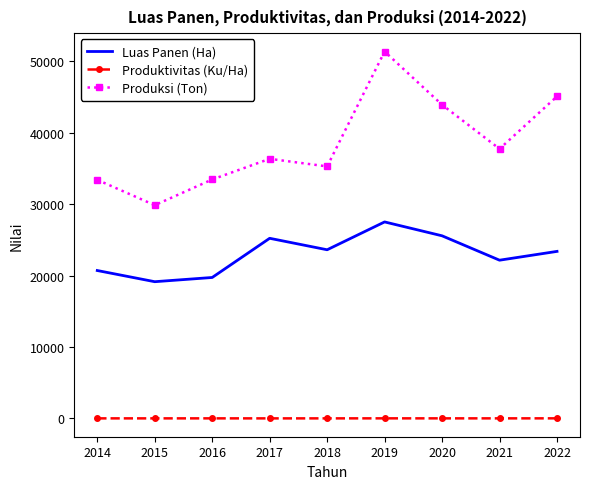

At which label does Luas Panen (Ha) first exceed 23396?

2017